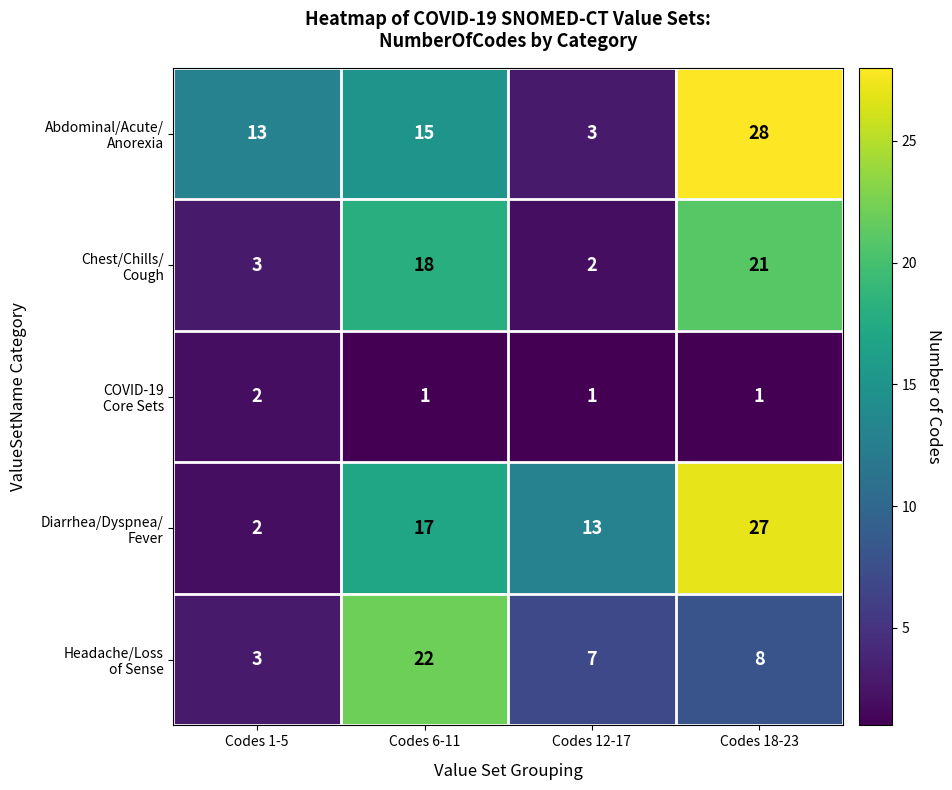

At which category does the chart reach its peak across all series?

Codes 18-23